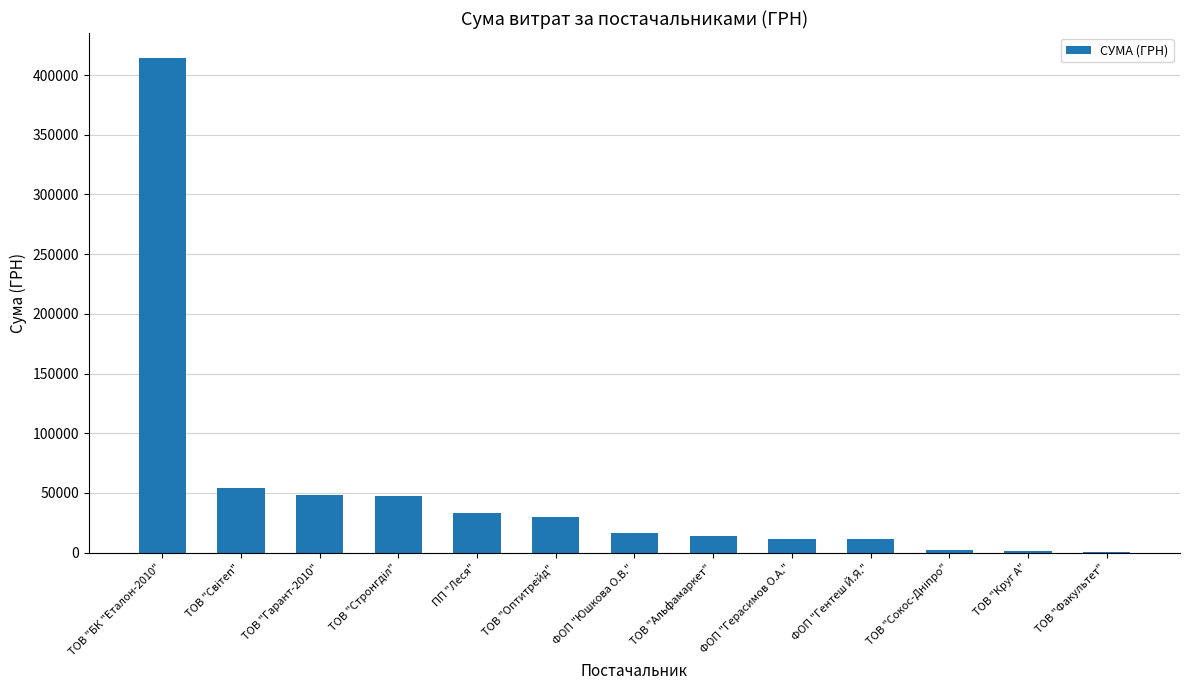

Which has a higher value, ТОВ "Альфамаркет" or ТОВ "Факультет"?

ТОВ "Альфамаркет"